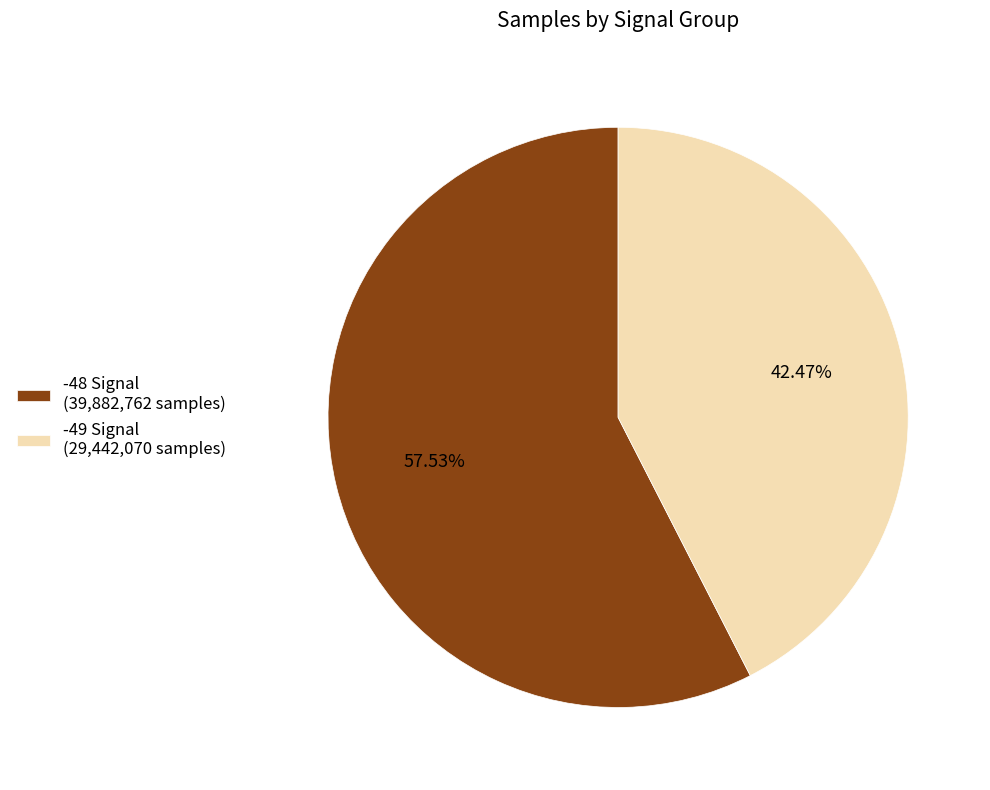

Do -49 Signal (29,442,070 samples) and -48 Signal (39,882,762 samples) together represent more than half of the pie?

Yes